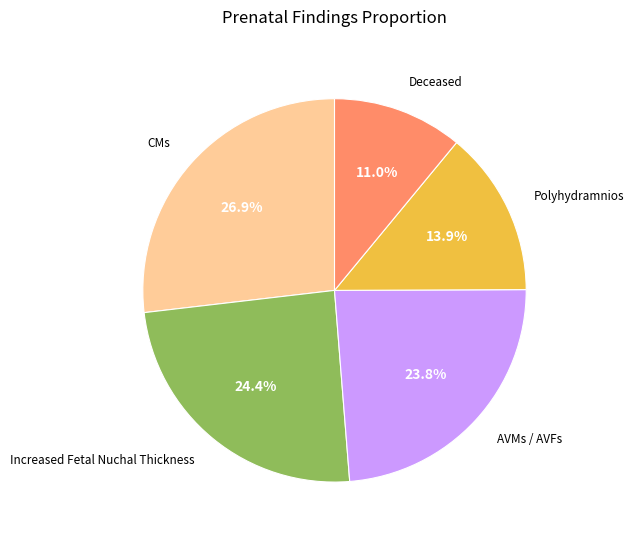

Does Increased Fetal Nuchal Thickness account for over 50% of the chart?

No